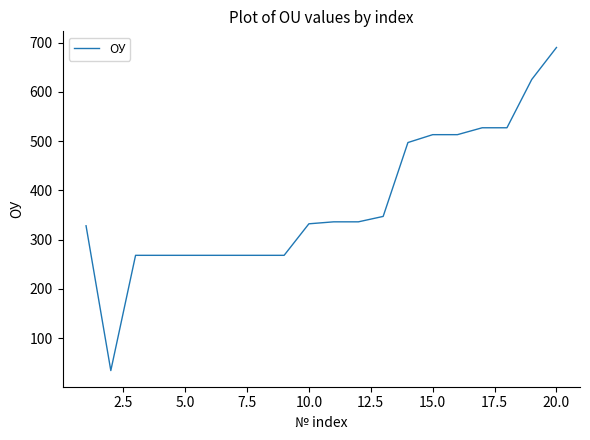

What is the minimum value shown in the chart?

34